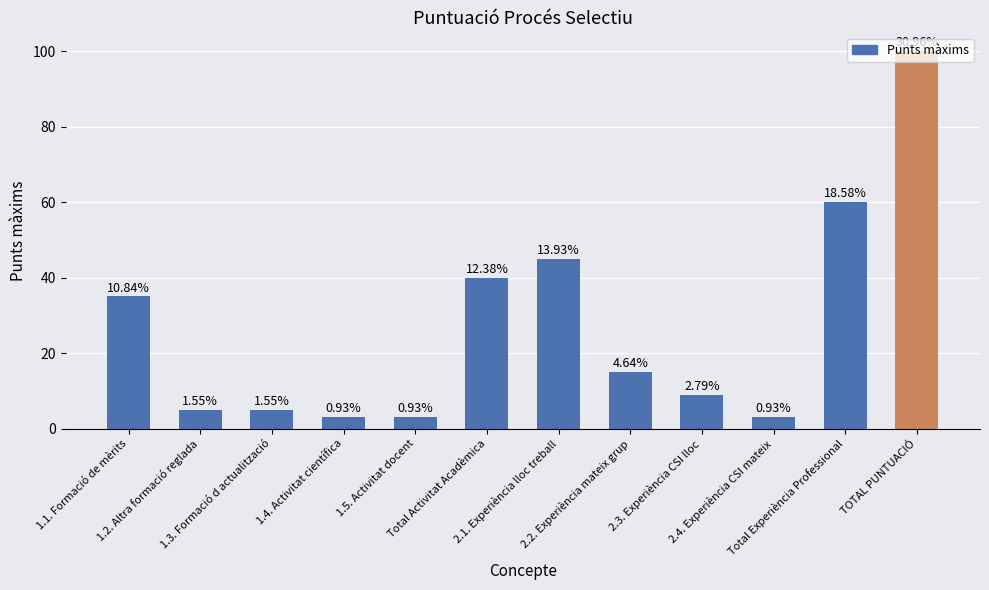

Reading left to right, list all the values displayed in this chart.

1.1. Formació de mèrits=35	1.2. Altra formació reglada=5	1.3. Formació d actualització=5	1.4. Activitat científica=3	1.5. Activitat docent=3	Total Activitat Acadèmica=40	2.1. Experiència lloc treball=45	2.2. Experiència mateix grup=15	2.3. Experiència CSI lloc=9	2.4. Experiència CSI mateix=3	Total Experiència Professional=60	TOTAL PUNTUACIÓ=100